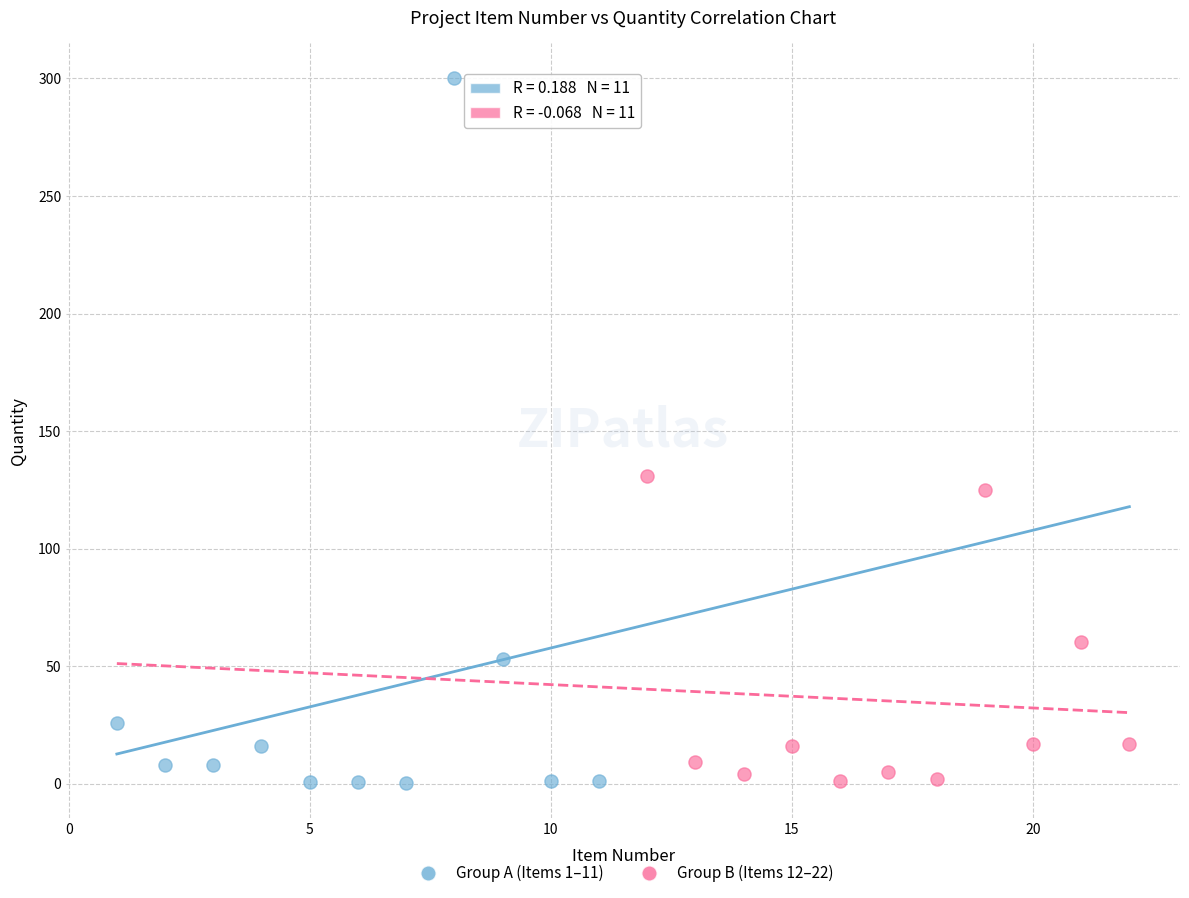

Which series has the largest Y range (max minus min)?

Group A (Items 1–11)